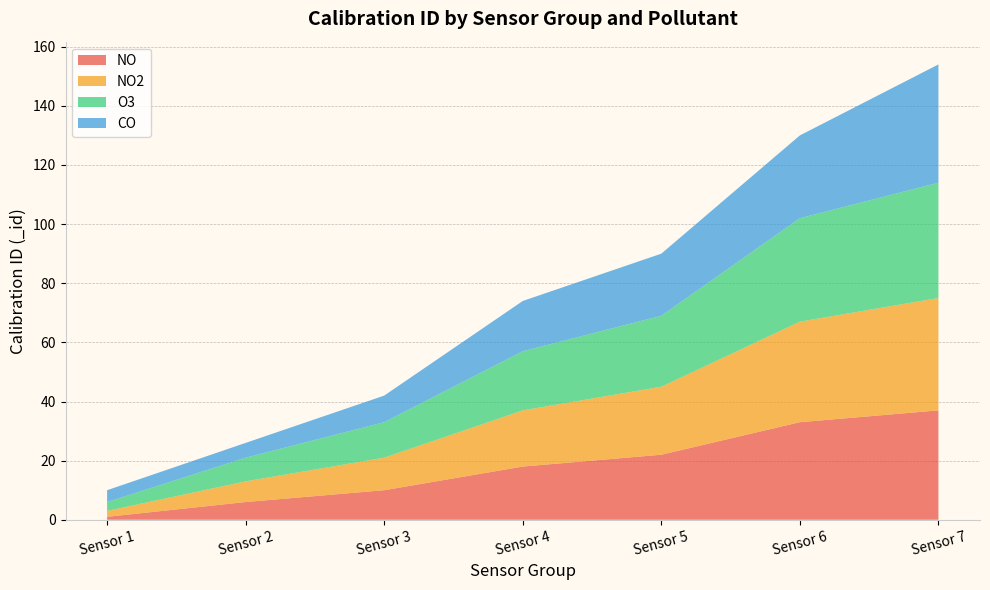

Reading left to right, transcribe all the data shown in this chart.

NO: Sensor 1=1	Sensor 2=6	Sensor 3=10	Sensor 4=18	Sensor 5=22	Sensor 6=33	Sensor 7=37
NO2: Sensor 1=2	Sensor 2=7	Sensor 3=11	Sensor 4=19	Sensor 5=23	Sensor 6=34	Sensor 7=38
O3: Sensor 1=3	Sensor 2=8	Sensor 3=12	Sensor 4=20	Sensor 5=24	Sensor 6=35	Sensor 7=39
CO: Sensor 1=4	Sensor 2=5	Sensor 3=9	Sensor 4=17	Sensor 5=21	Sensor 6=28	Sensor 7=40